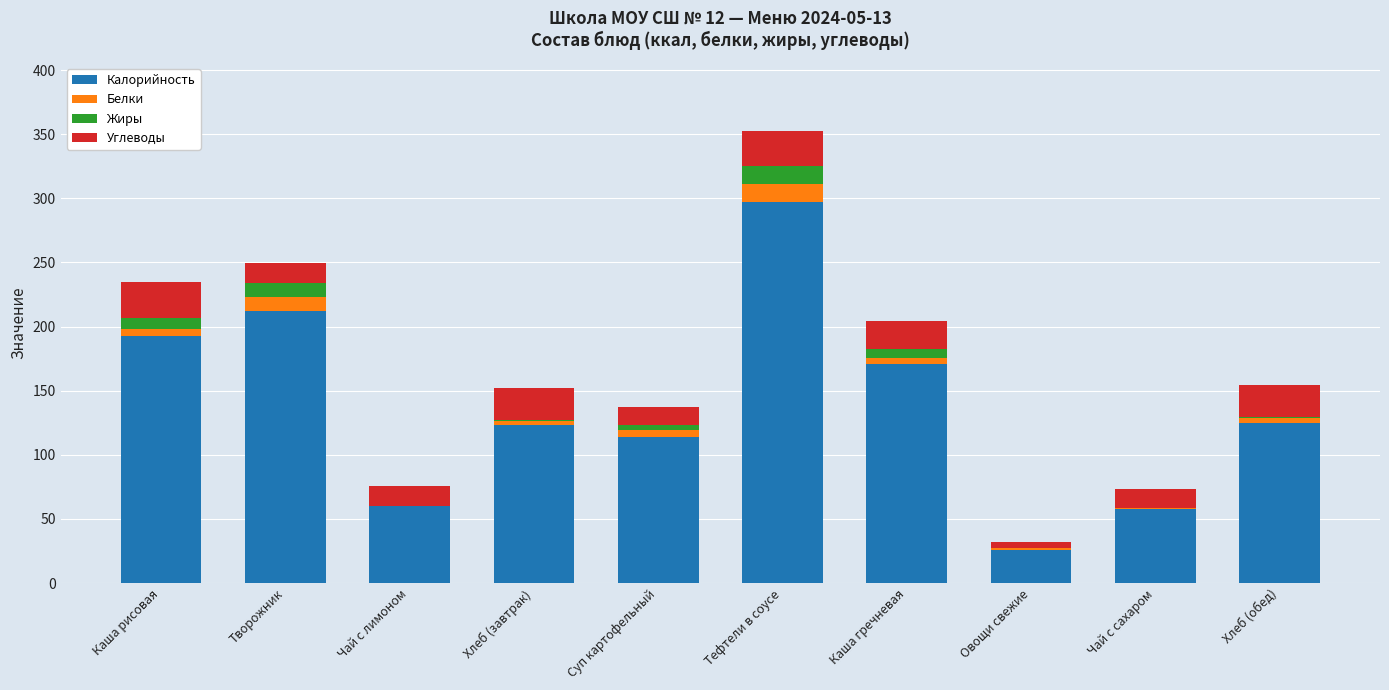

At which label does Калорийность reach its peak?

Тефтели в соусе